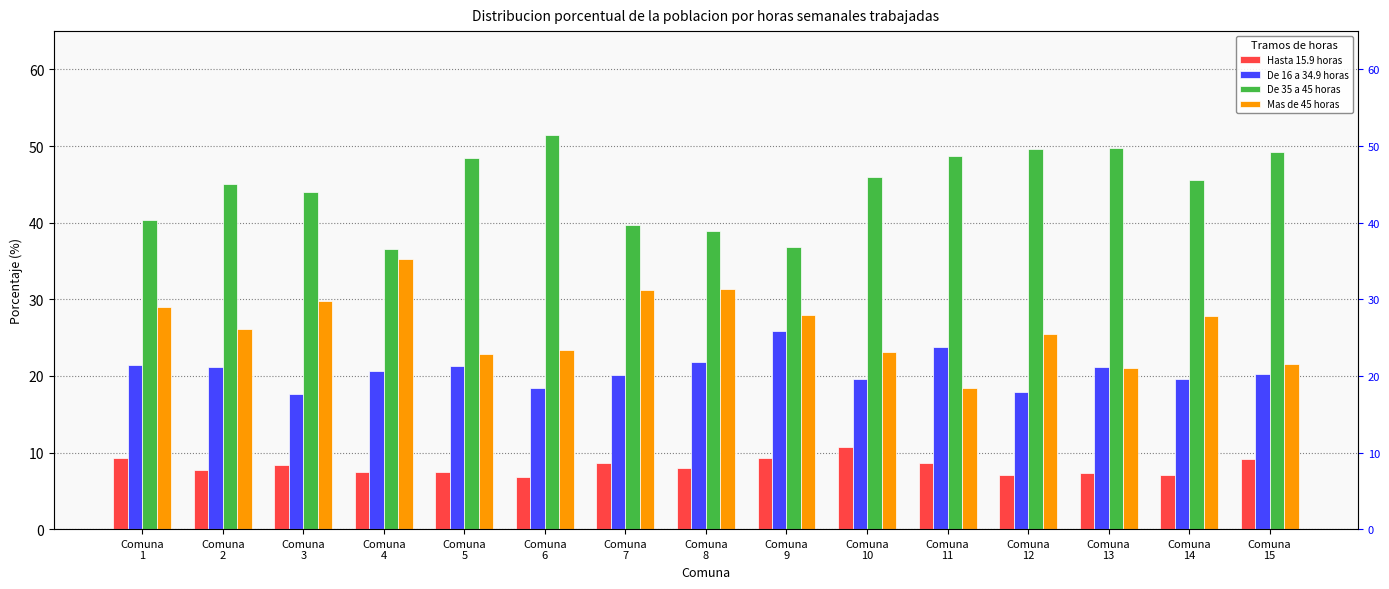

At how many categories does at least one series exceed 10?

15